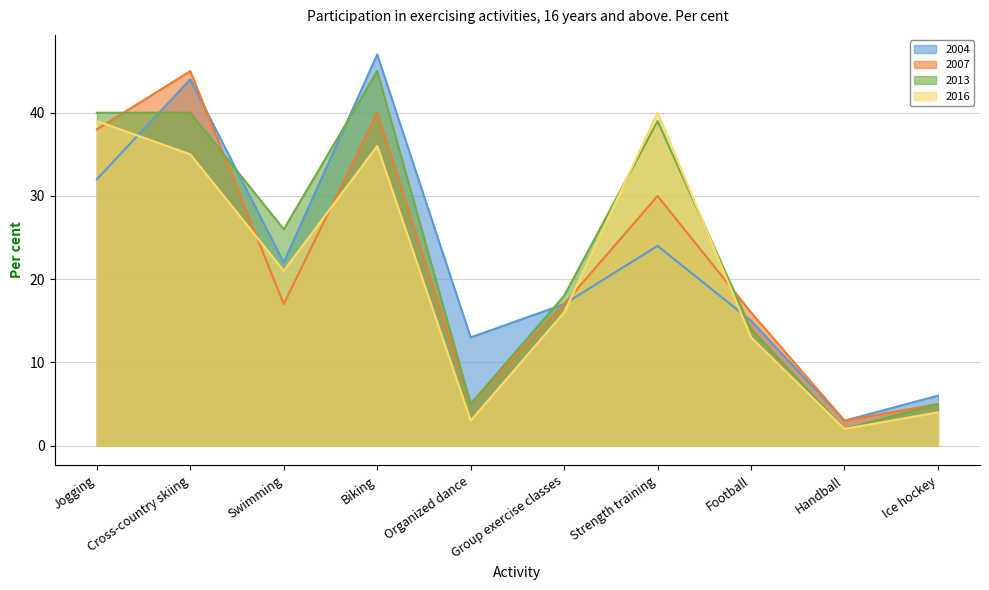

How many values in the 2013 series exceed 26?

4